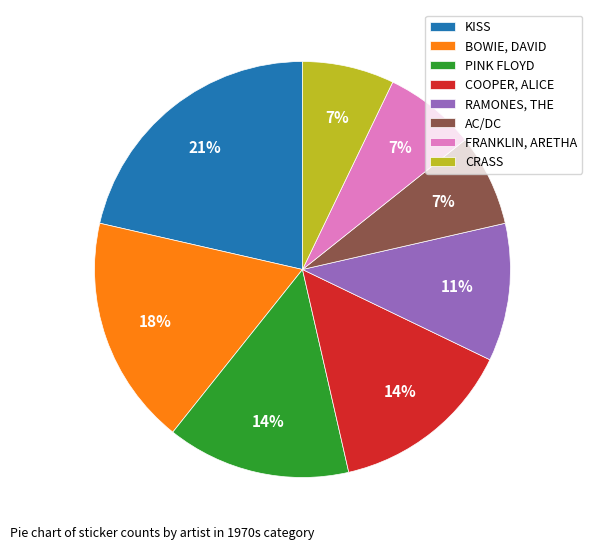

What is the ratio of the value at PINK FLOYD to the value at BOWIE, DAVID?

0.8